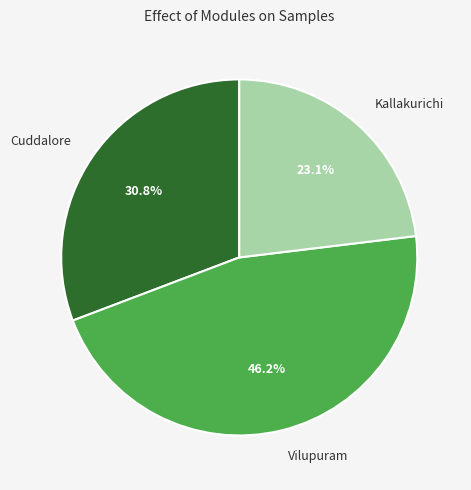

Count the number of slices in the pie.

3